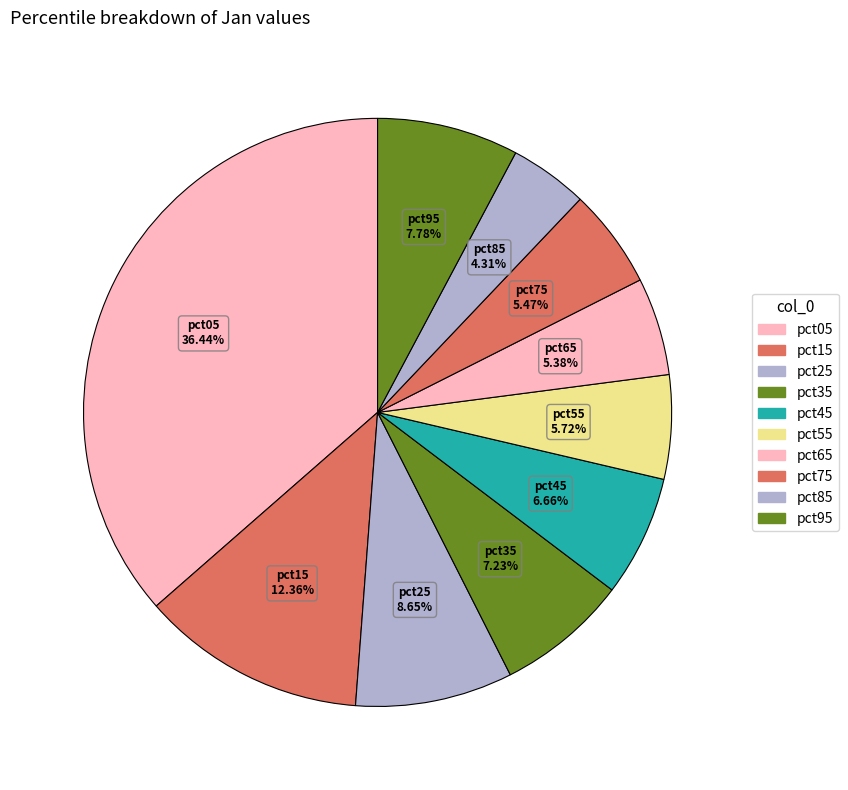

Is the sum of pct55 and pct05 greater than half?

No